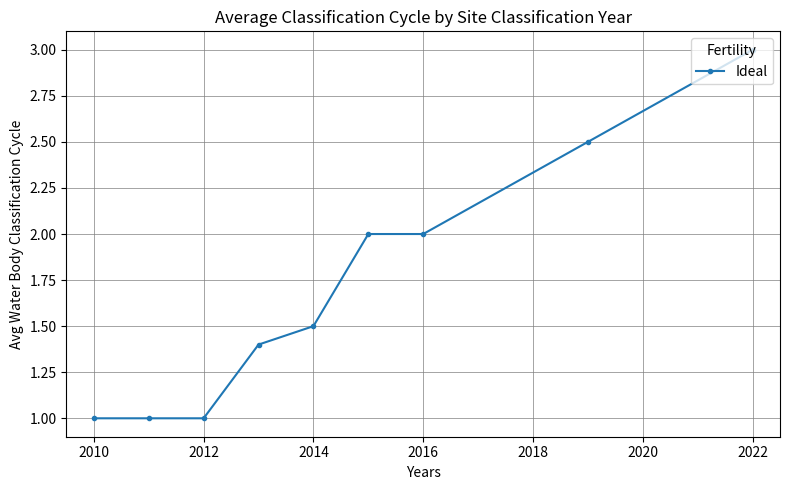

What is the average value?

1.7